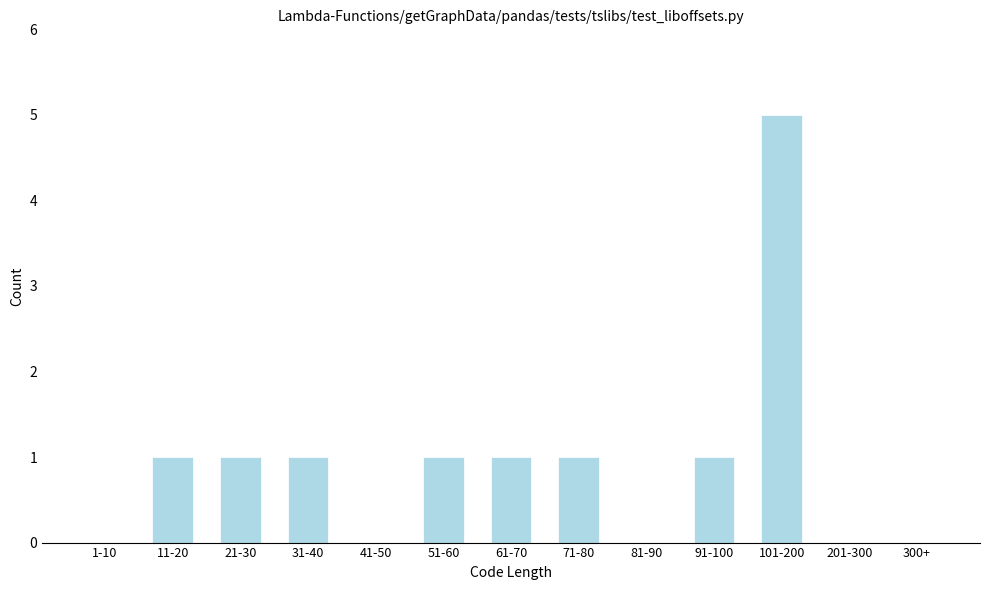

Reading right to left, list all the values displayed in this chart.

300+=0	201-300=0	101-200=5	91-100=1	81-90=0	71-80=1	61-70=1	51-60=1	41-50=0	31-40=1	21-30=1	11-20=1	1-10=0